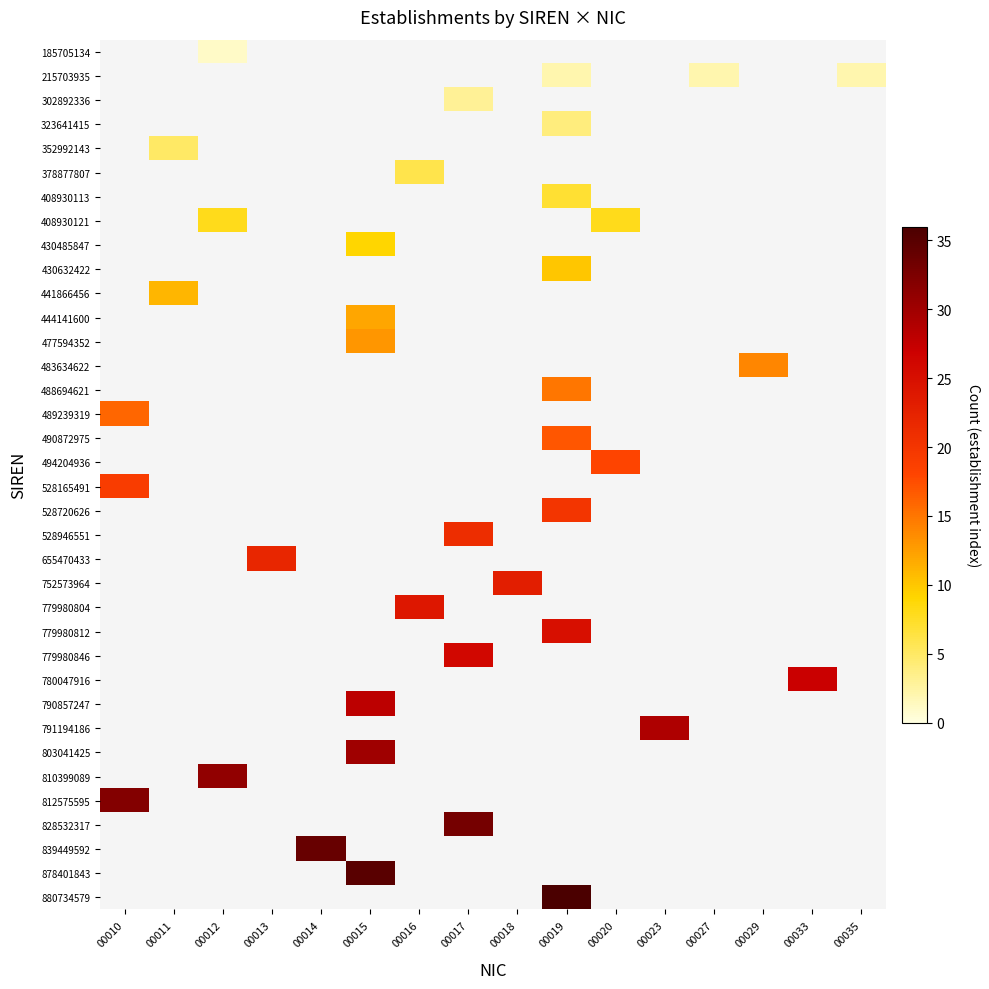

At which category does the chart reach its peak across all series?

00019